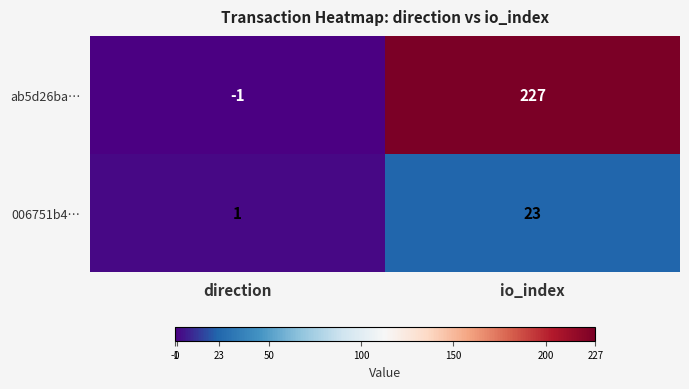

List the series in order of their overall mean, highest first.

ab5d26ba…, 006751b4…